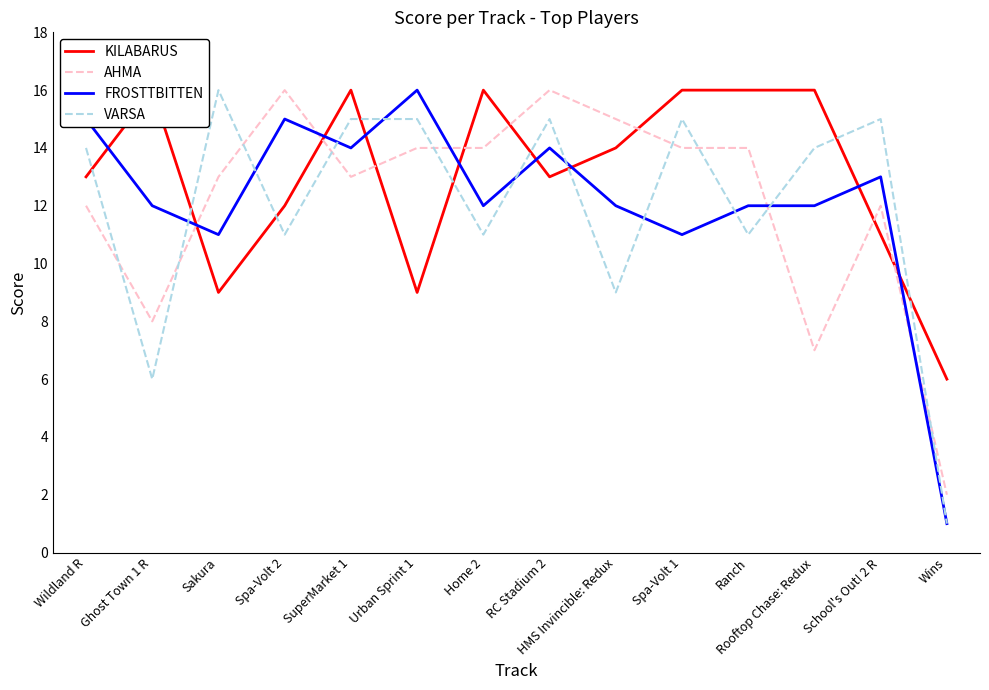

Which has a higher value, SuperMarket 1 or Ranch?

SuperMarket 1